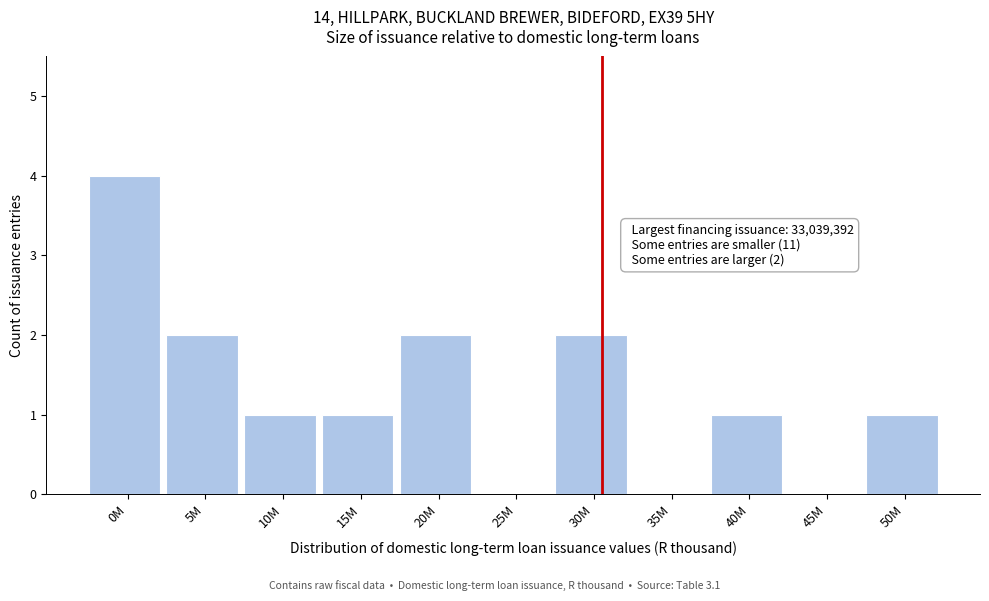

Reading left to right, list all the values displayed in this chart.

0M=4	5M=2	10M=1	15M=1	20M=2	25M=0	30M=2	35M=0	40M=1	45M=0	50M=1